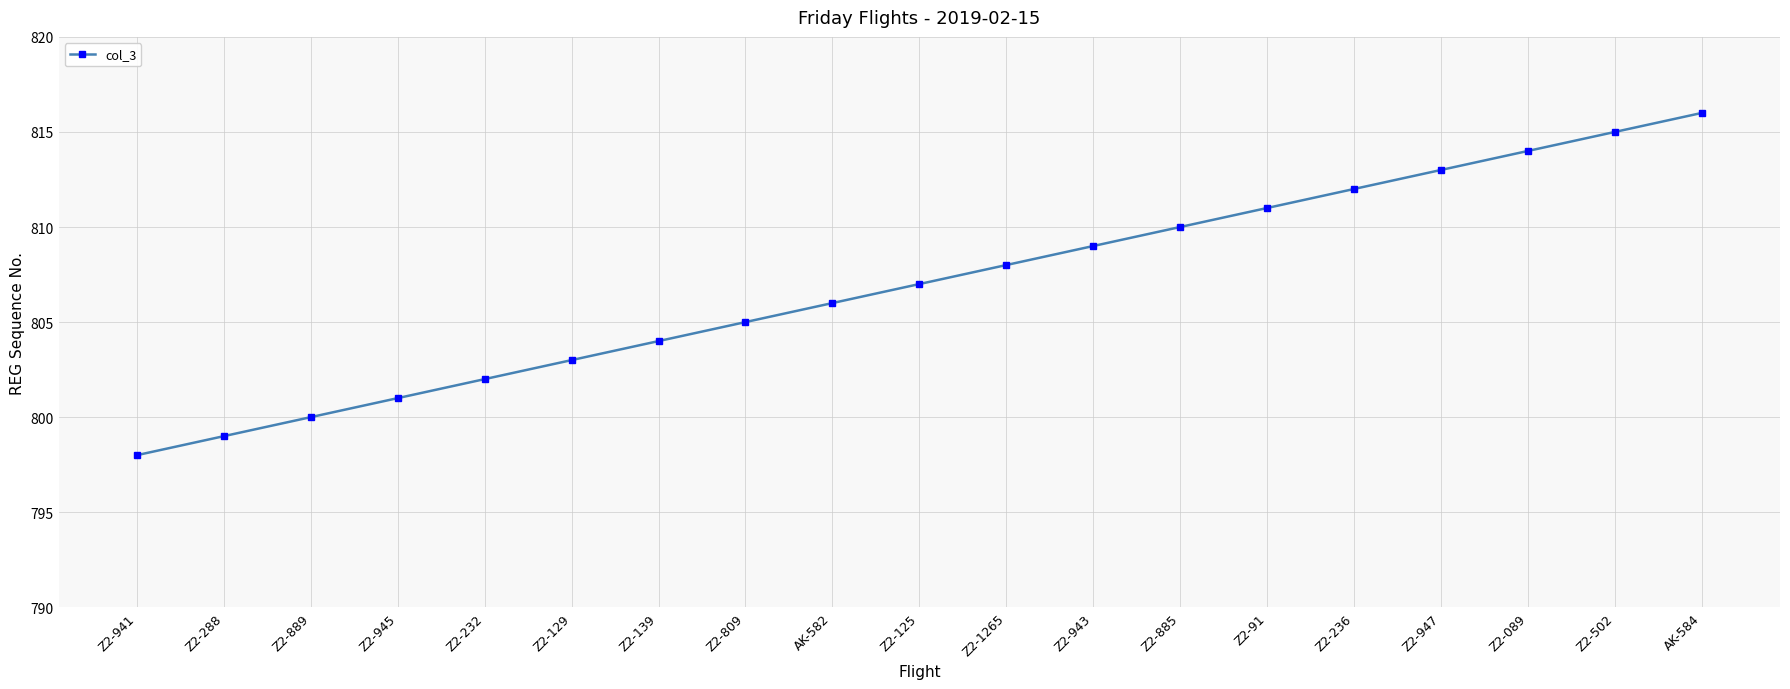

What position from the right is Z2-236?

5